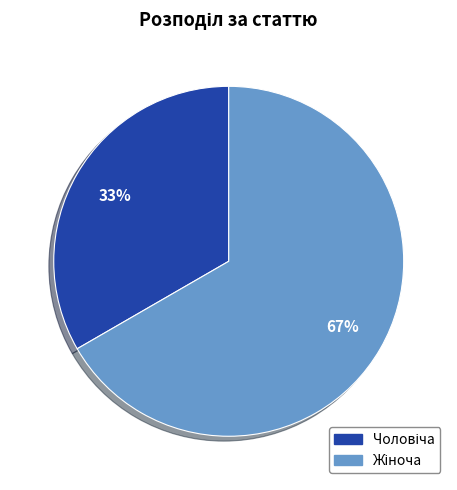

Is there any slice that represents more than half of the pie?

Yes